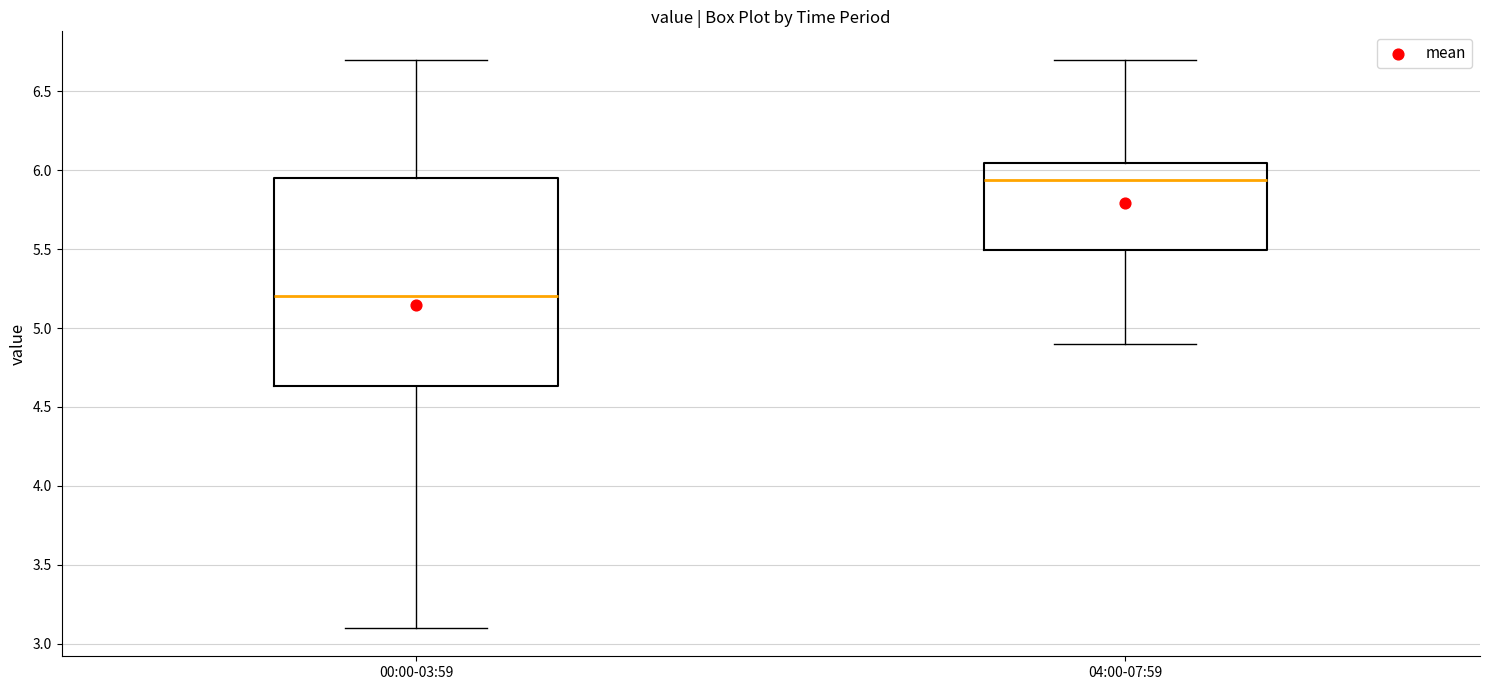

Reading left to right, read every box against the y-axis: the position of its median line, the range the box covers, and the ends of its whiskers. The values are not printed on the chart, so give them approximately, as read against the axis.

00:00-03:59: median 5.20, box 4.65 to 5.95, whiskers 3.10 to 6.70
04:00-07:59: median 5.95, box 5.50 to 6.05, whiskers 4.90 to 6.70